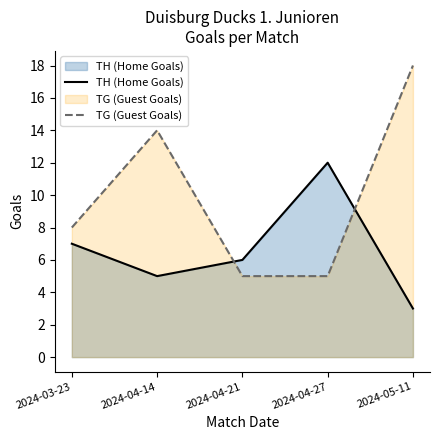

How many TG (Guest Goals) values are between 5 and 14?

4